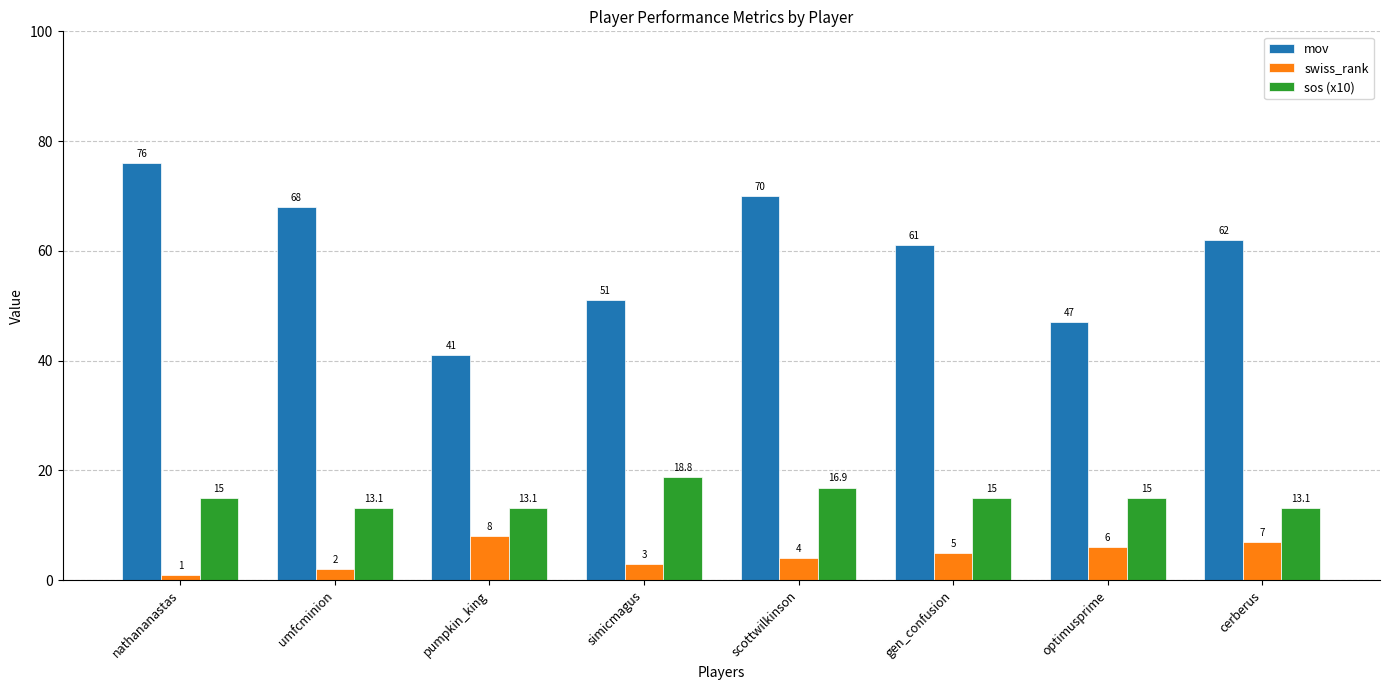

What is the difference between the maximum and minimum values in the mov series?

35.0